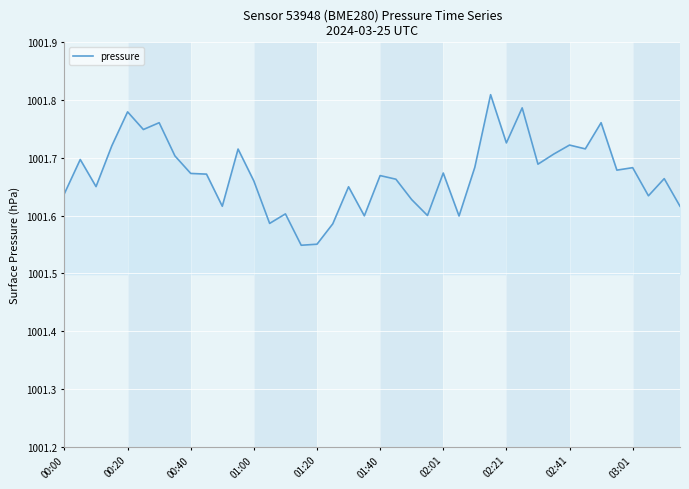

What is the difference between the maximum and minimum values?

0.3